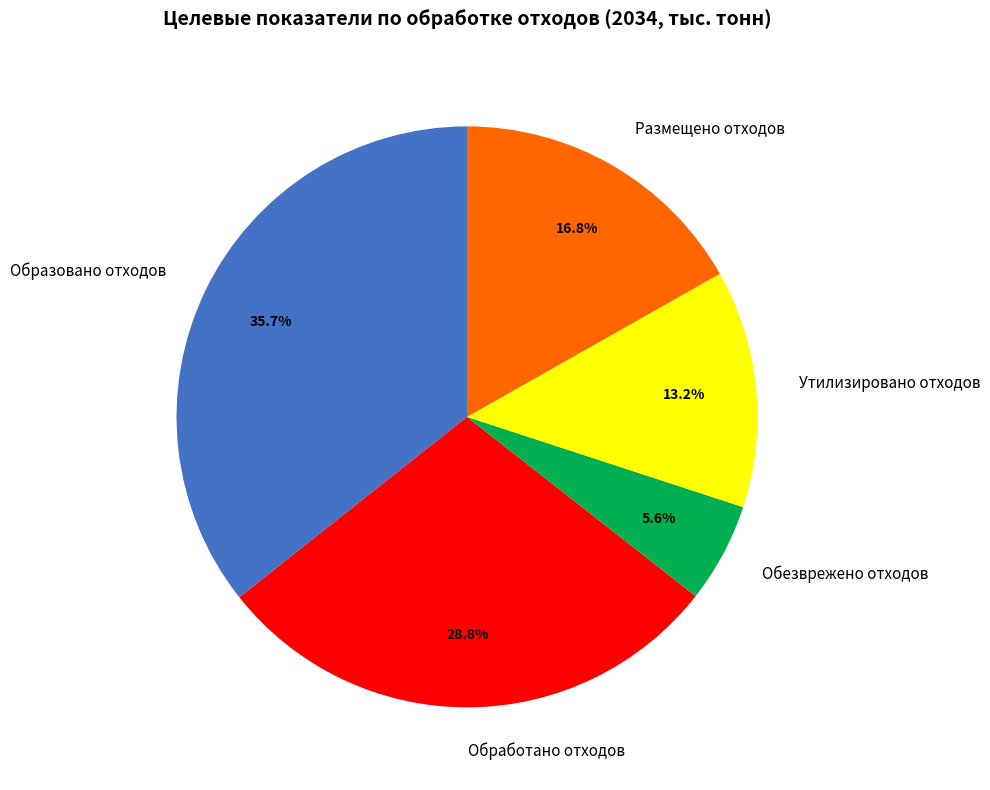

Which category has the smallest portion of the pie?

Обезврежено отходов